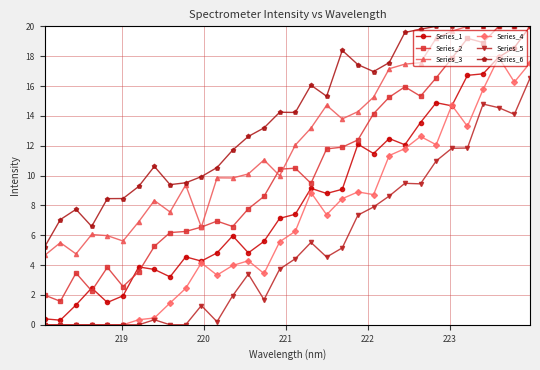

True or false: Series_6 has more than 1 interior local peaks.

True